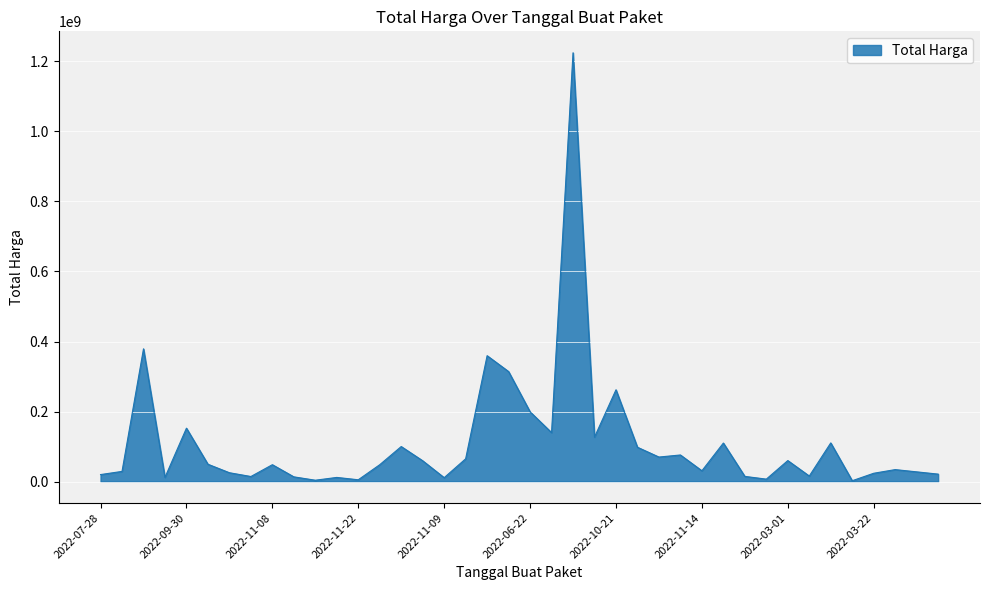

Does the chart display data point markers on the line(s)?

No